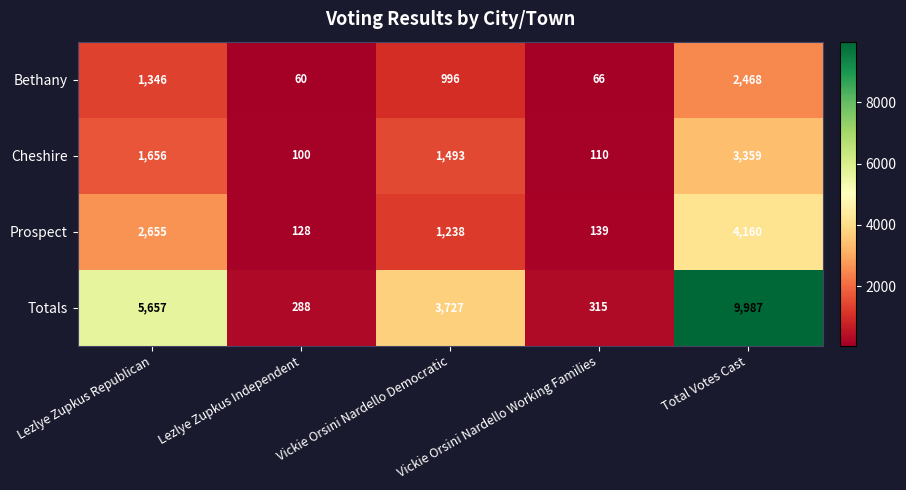

What is the difference between the highest and lowest values at Vickie Orsini Nardello Democratic?

2731